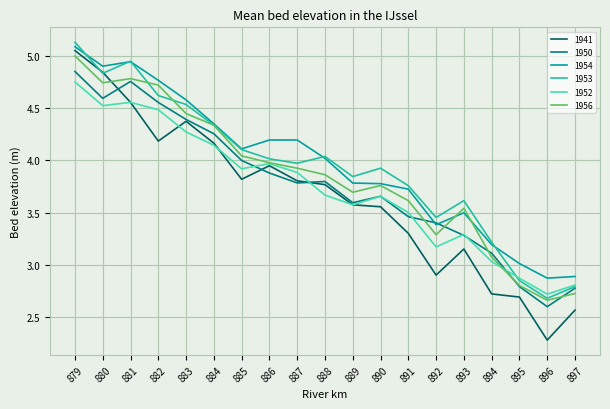

What is the sum of the 1953 values at 884 and 897?

7.1